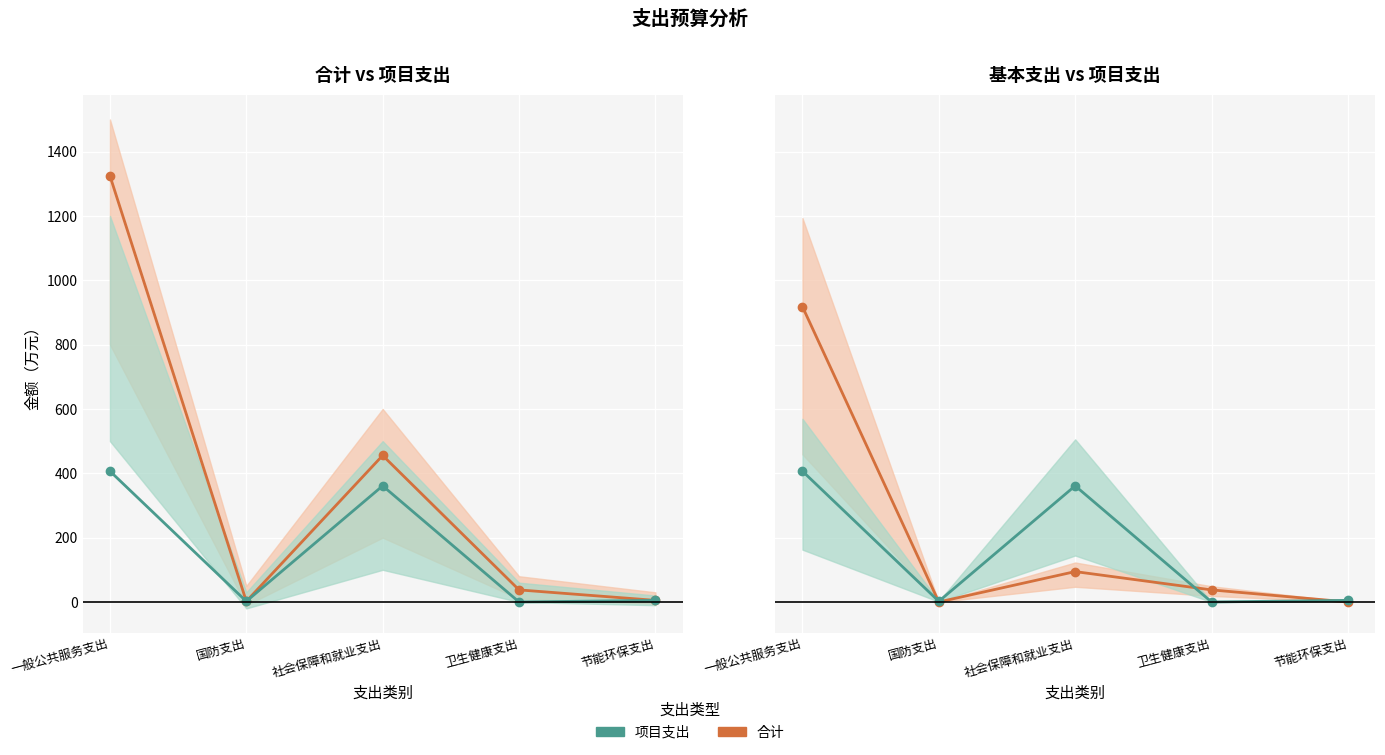

What is the approximate value of 合计 at 卫生健康支出?

37.5